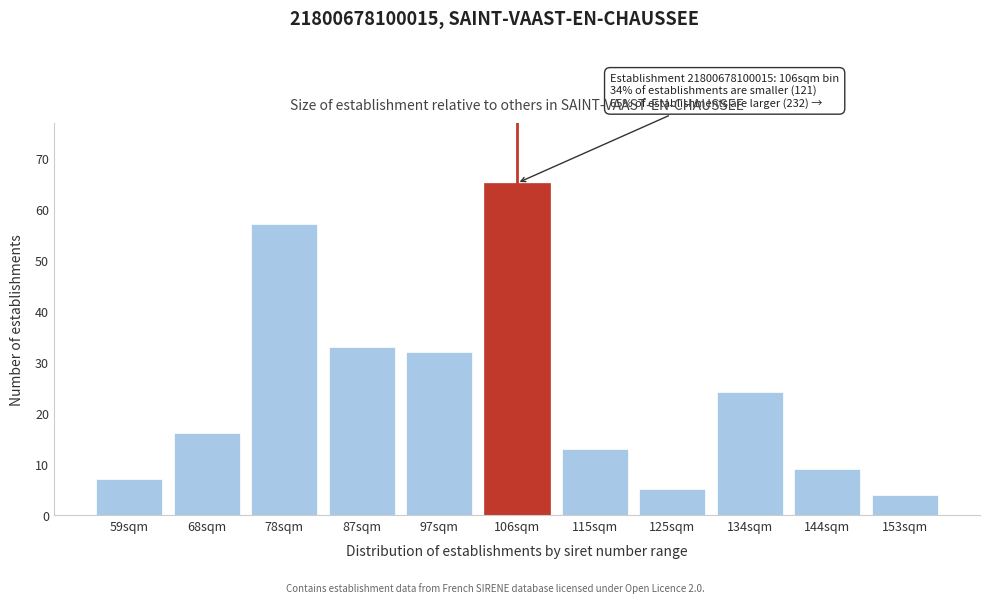

Reading left to right, list all the values displayed in this chart.

59sqm=7	68sqm=16	78sqm=57	87sqm=33	97sqm=32	106sqm=65	115sqm=13	125sqm=5	134sqm=24	144sqm=9	153sqm=4